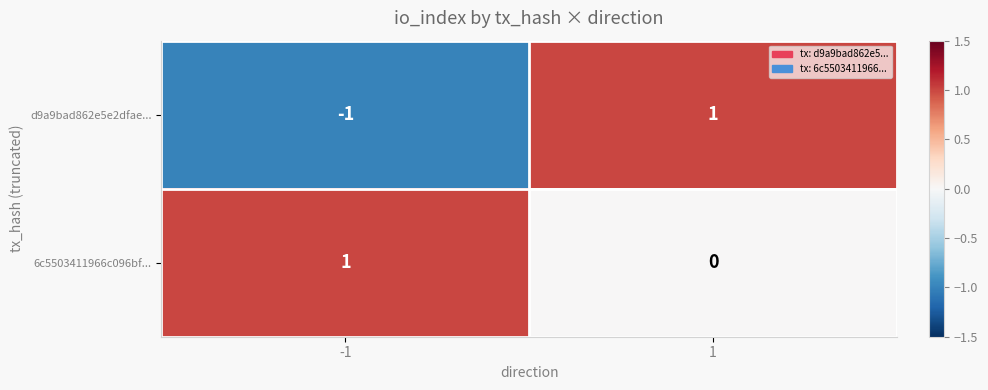

List the labels in order of d9a9bad862e5e2dfae... value, largest first.

1, -1